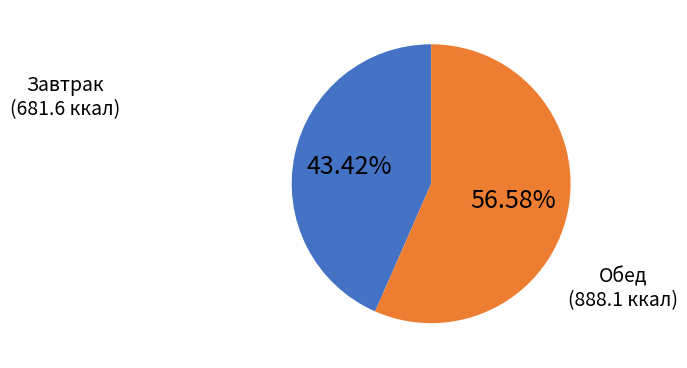

Rank the categories by value from highest to lowest.

Обед, Завтрак